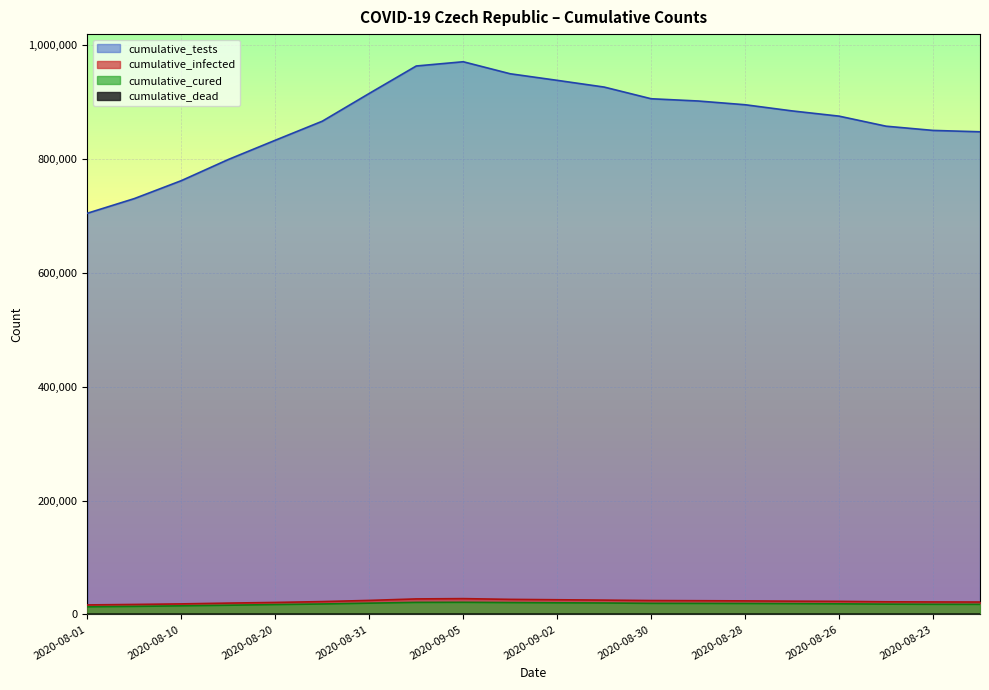

The cumulative_infected series shows 25786 at 2020-09-02. True or false?

True